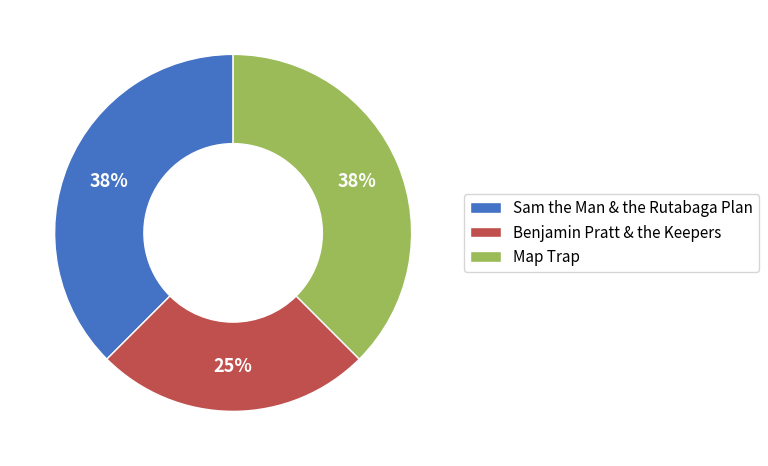

True or false: Benjamin Pratt & the Keepers accounts for 10% of the total.

False